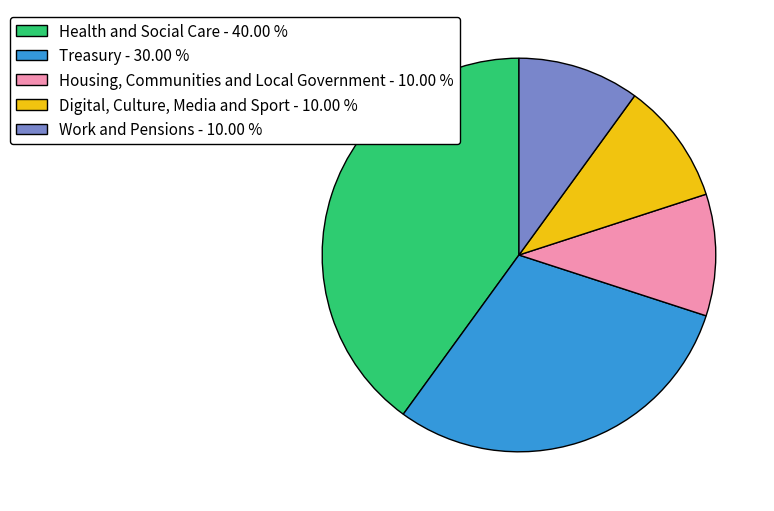

What is the largest slice in the pie chart?

Health and Social Care - 40.00 %